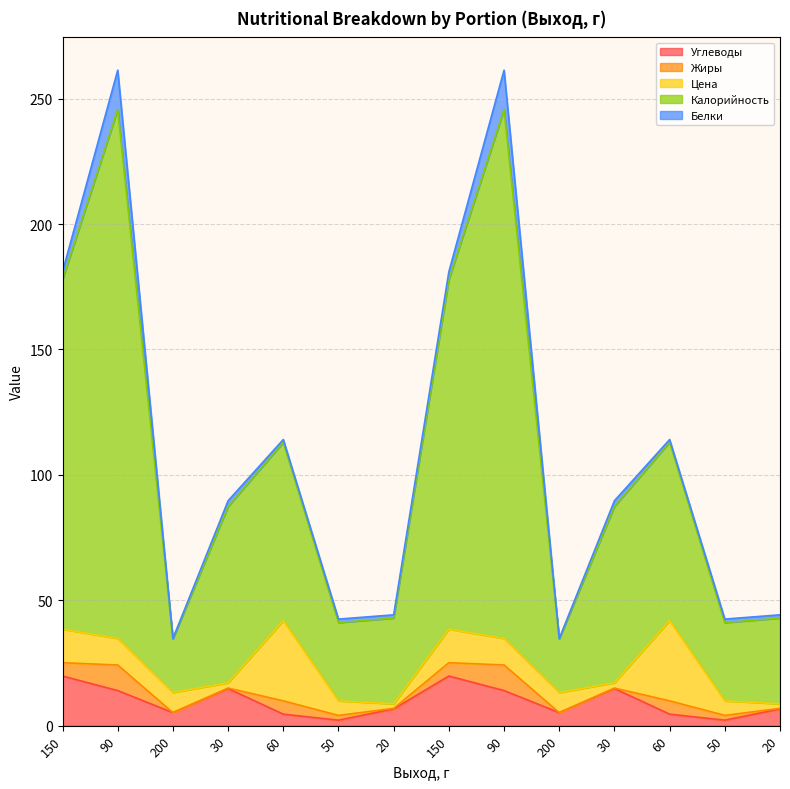

Reading left to right, extract all data points from this chart.

Углеводы: 19.8	14.0	5.2	14.8	4.6	2.2	6.7	19.8	14.0	5.2	14.8	4.6	2.2	6.7
Жиры: 5.3	10.2	0.0	0.2	5.3	1.9	0.2	5.3	10.2	0.0	0.2	5.3	1.9	0.2
Цена: 13.4	10.6	8.0	2.1	32.0	5.8	1.8	13.4	10.6	8.0	2.1	32.0	5.8	1.8
Калорийность: 139.4	210.9	21.4	70.3	71.1	31.2	34.2	139.4	210.9	21.4	70.3	71.1	31.2	34.2
Белки: 3.1	15.7	0.1	2.3	1.1	1.4	1.3	3.1	15.7	0.1	2.3	1.1	1.4	1.3